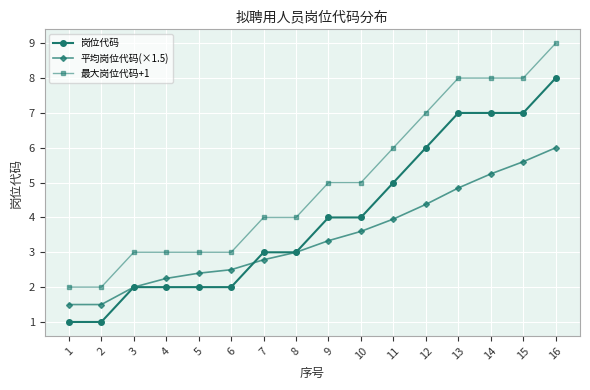

What is the sum of all 最大岗位代码+1 values?

80.0